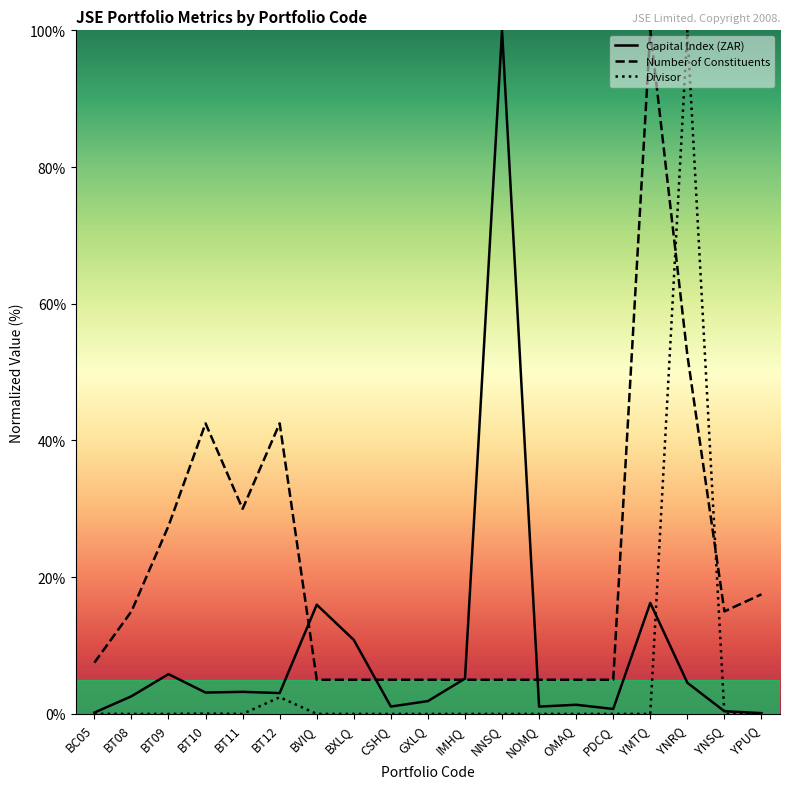

After their last crossing, which series has the higher values: Capital Index (ZAR) or Divisor?

Capital Index (ZAR)